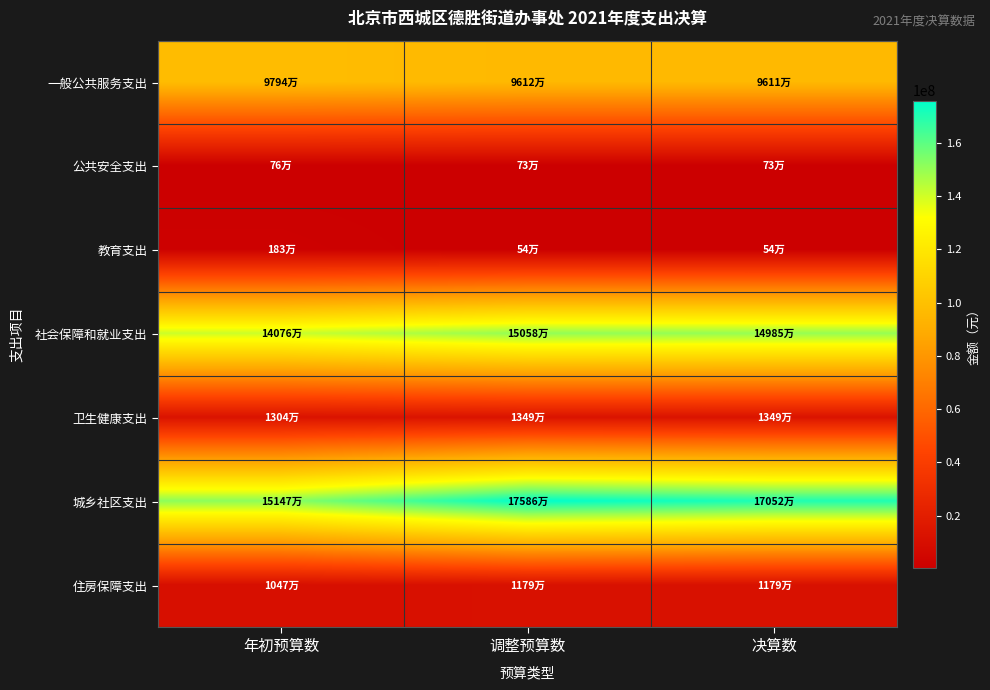

Reading left to right, list all the values displayed in this chart.

一般公共服务支出: 年初预算数=97943728.8	调整预算数=96119078.3	决算数=96108872.9
公共安全支出: 年初预算数=758960.0	调整预算数=730846.3	决算数=730846.3
教育支出: 年初预算数=1832325.0	调整预算数=538745.6	决算数=538745.6
社会保障和就业支出: 年初预算数=140758655.5	调整预算数=150579259.3	决算数=149848399.8
卫生健康支出: 年初预算数=13043912.2	调整预算数=13485174.3	决算数=13485174.3
城乡社区支出: 年初预算数=151470525.2	调整预算数=175862537.5	决算数=170517525.8
住房保障支出: 年初预算数=10474331.7	调整预算数=11791942.9	决算数=11791942.9